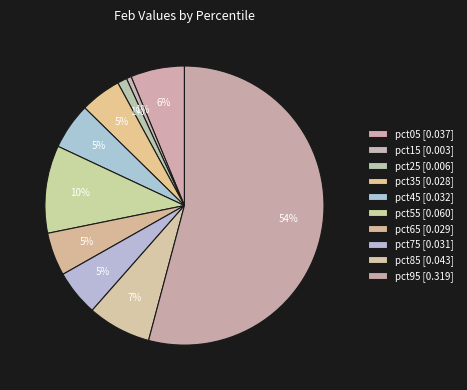

Does pct95 represent more than half of the total?

Yes